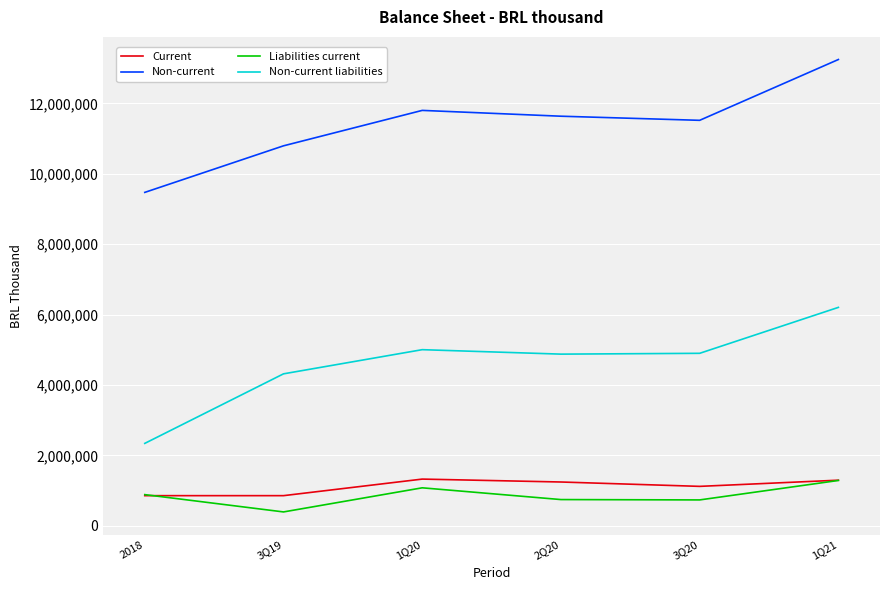

What is the total value across all series at 2018?

13550934